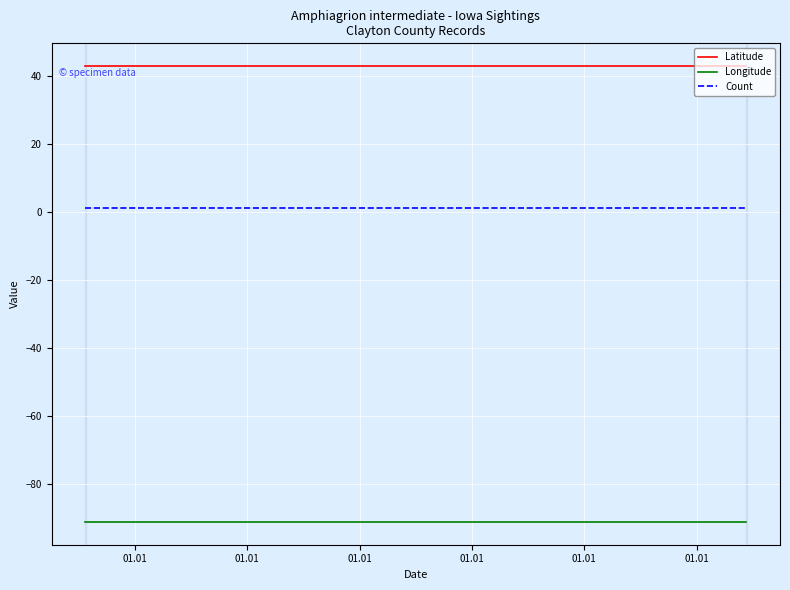

The value of Longitude at 01.01 is -91.2. True or false?

True